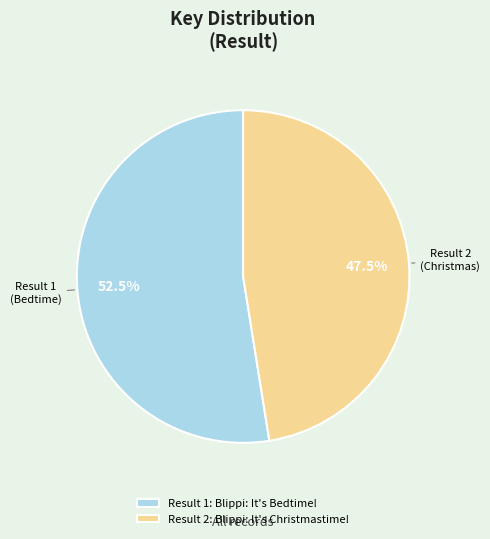

Count the number of slices in the pie.

2